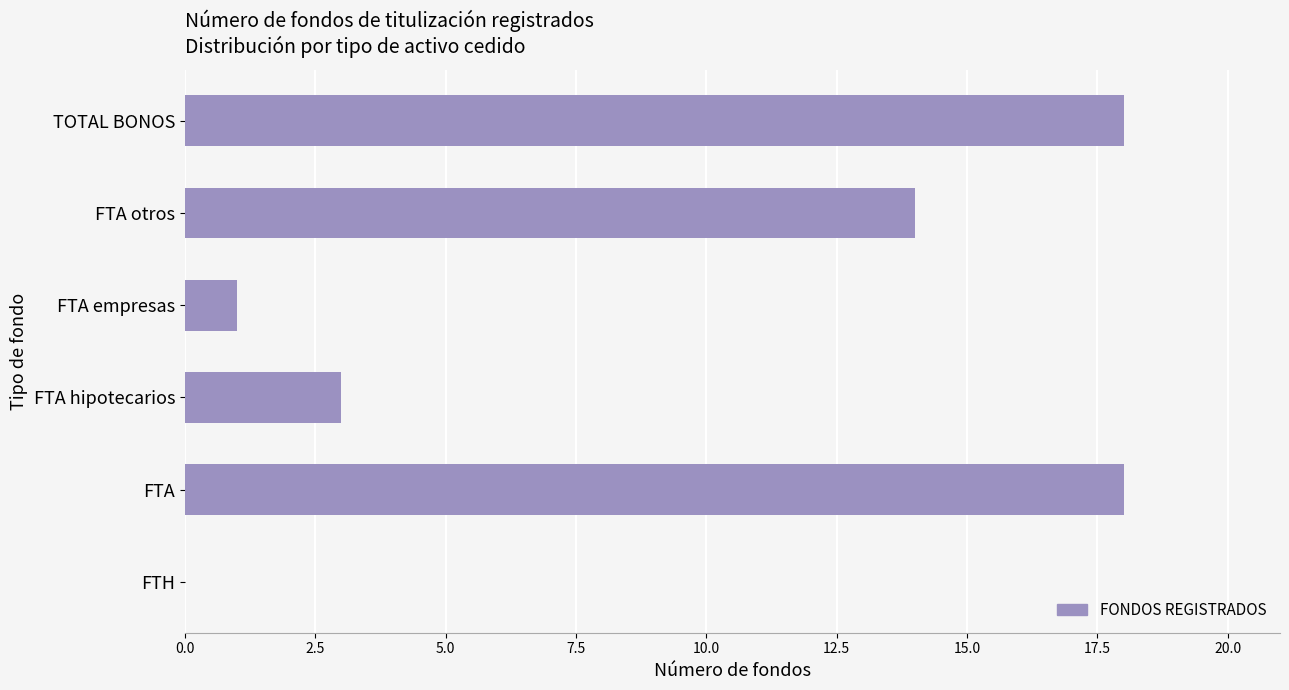

What is the maximum value shown in the chart?

18